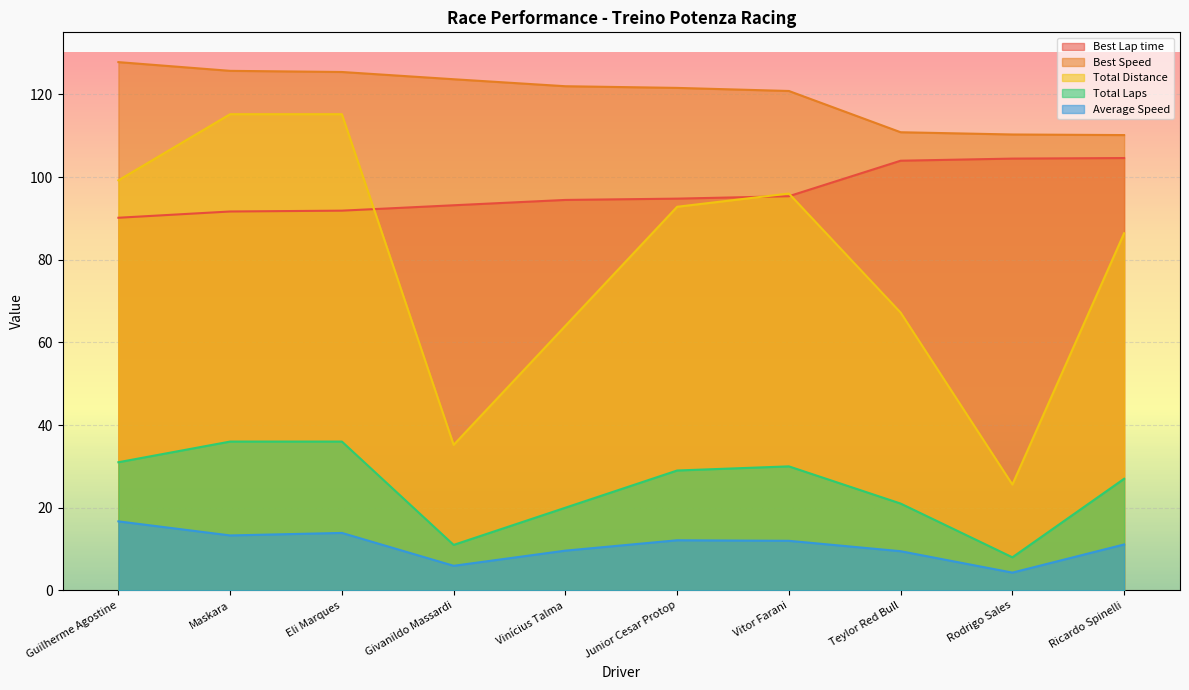

Which series changed the most between Guilherme Agostine and Eli Marques?

Total Distance